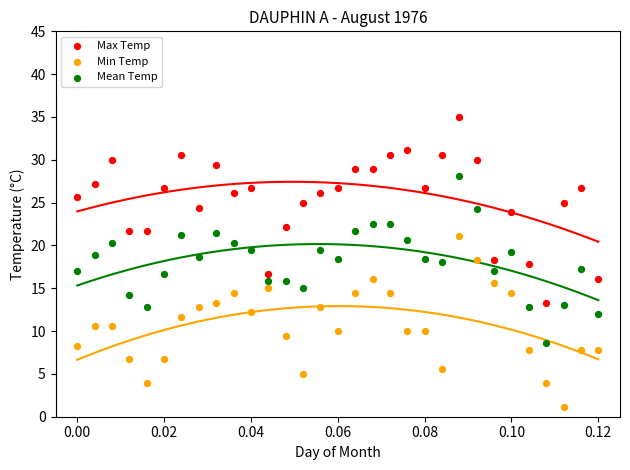

Which series reaches the minimum Y coordinate?

Min Temp